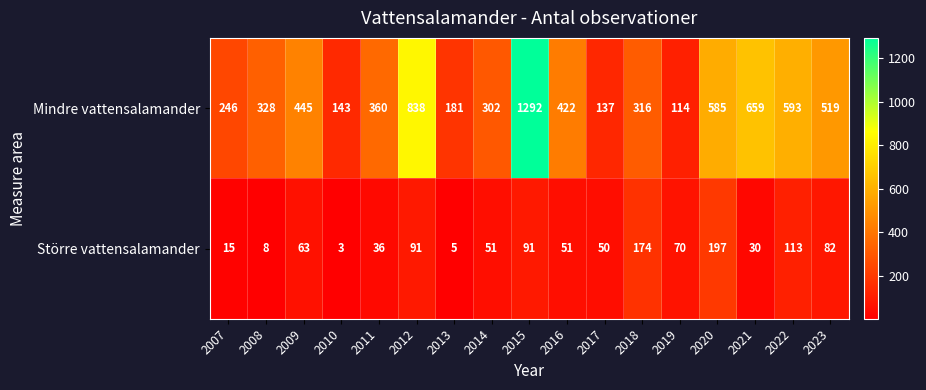

Rank the series at 2010 from lowest to highest value.

Större vattensalamander, Mindre vattensalamander